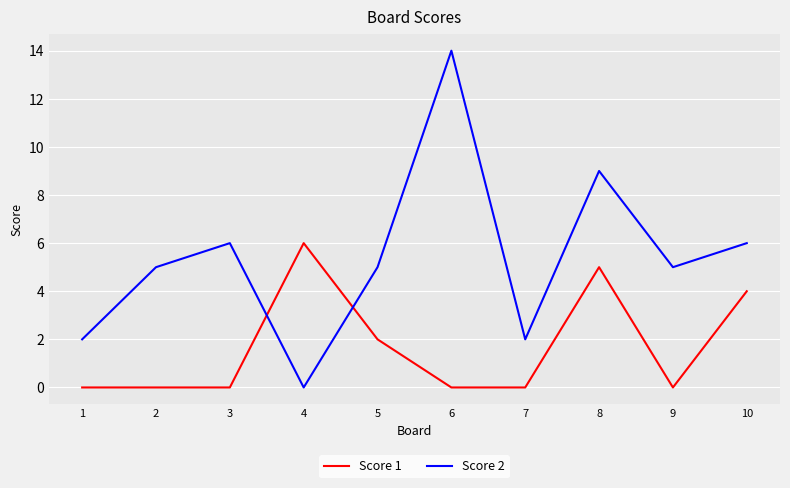

True or false: Score 2 has more than 2 interior local peaks.

True